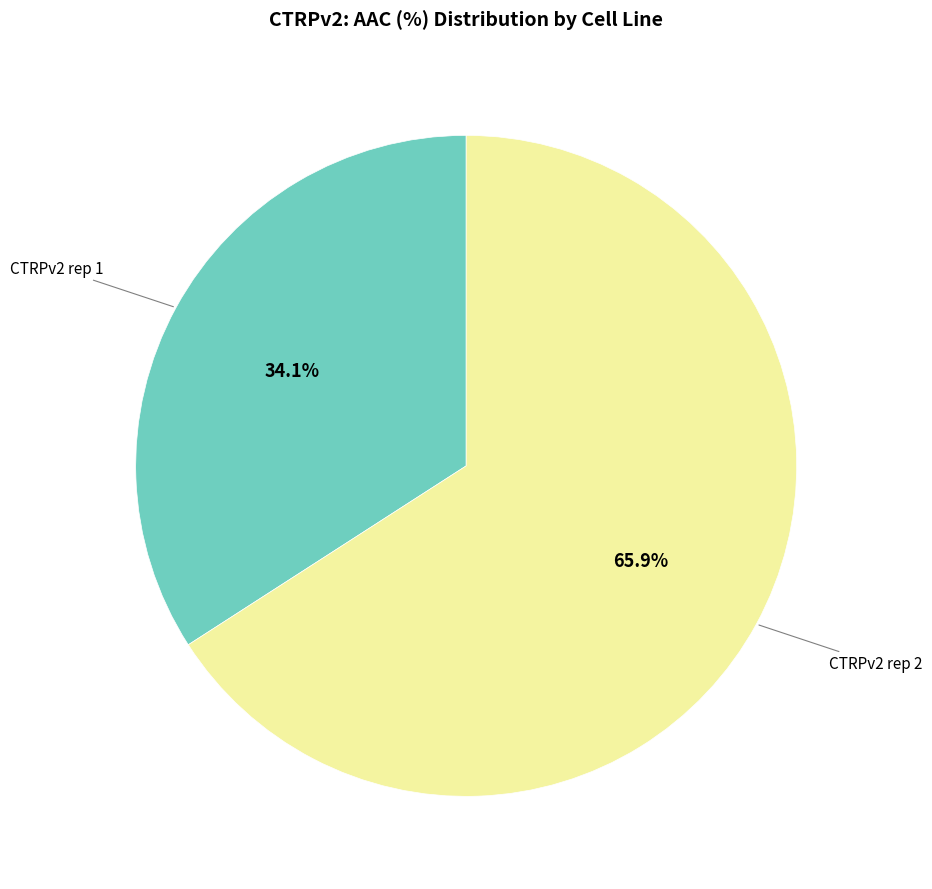

Which category accounts for the majority?

CTRPv2 rep 2